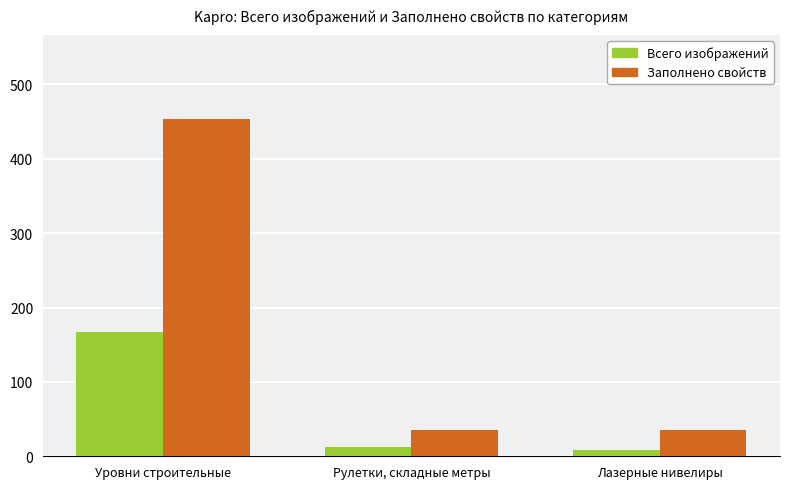

What is the difference between the Всего изображений values at Рулетки, складные метры and Лазерные нивелиры?

4